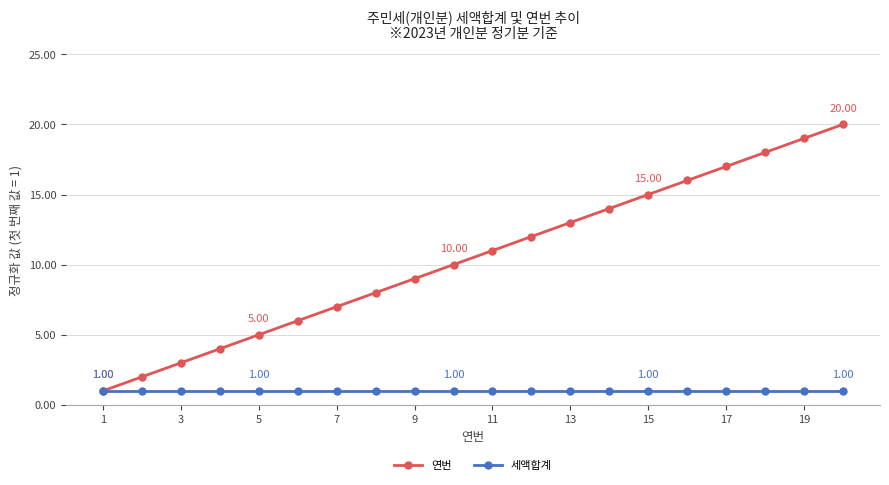

Which series has the widest spread of values?

연번